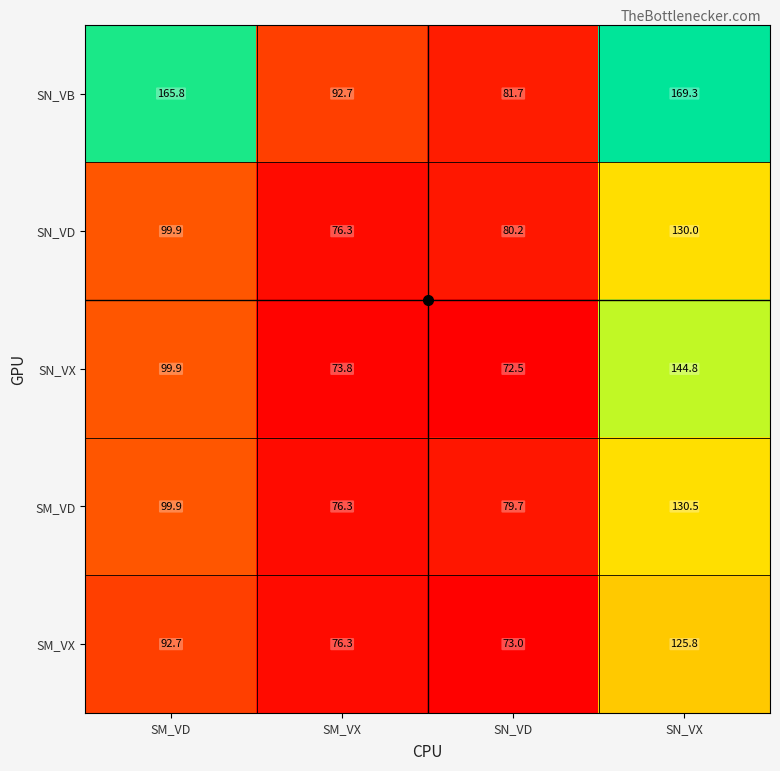

List the series in order of their peak value, lowest first.

SM_VX, SN_VD, SM_VD, SN_VX, SN_VB